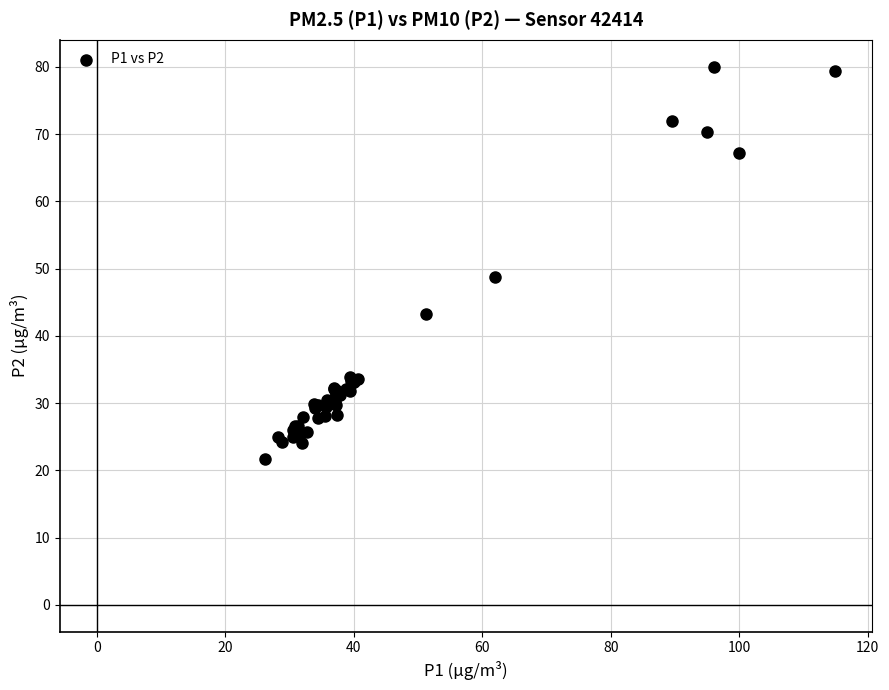

What Y value in the scatter plot is closest to 50?

48.8